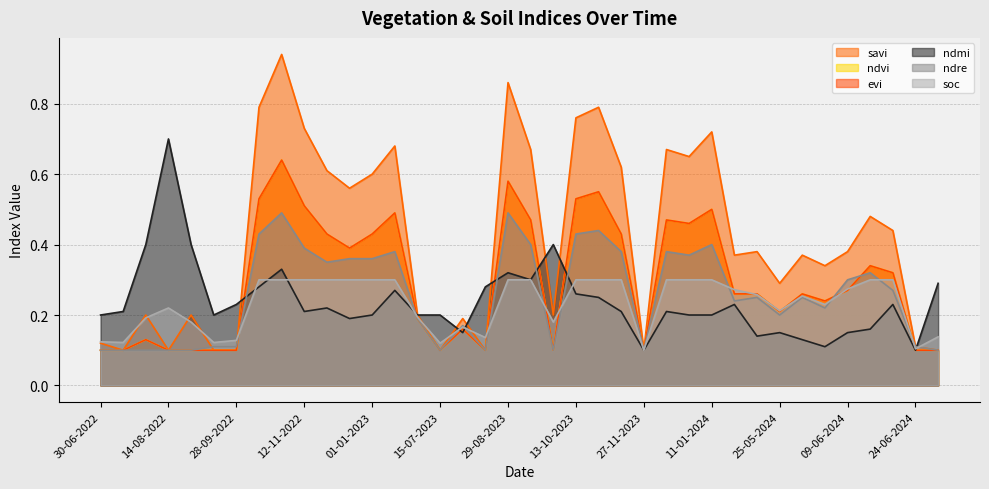

What are all the series names shown in the legend?

savi, ndvi, evi, ndmi, ndre, soc